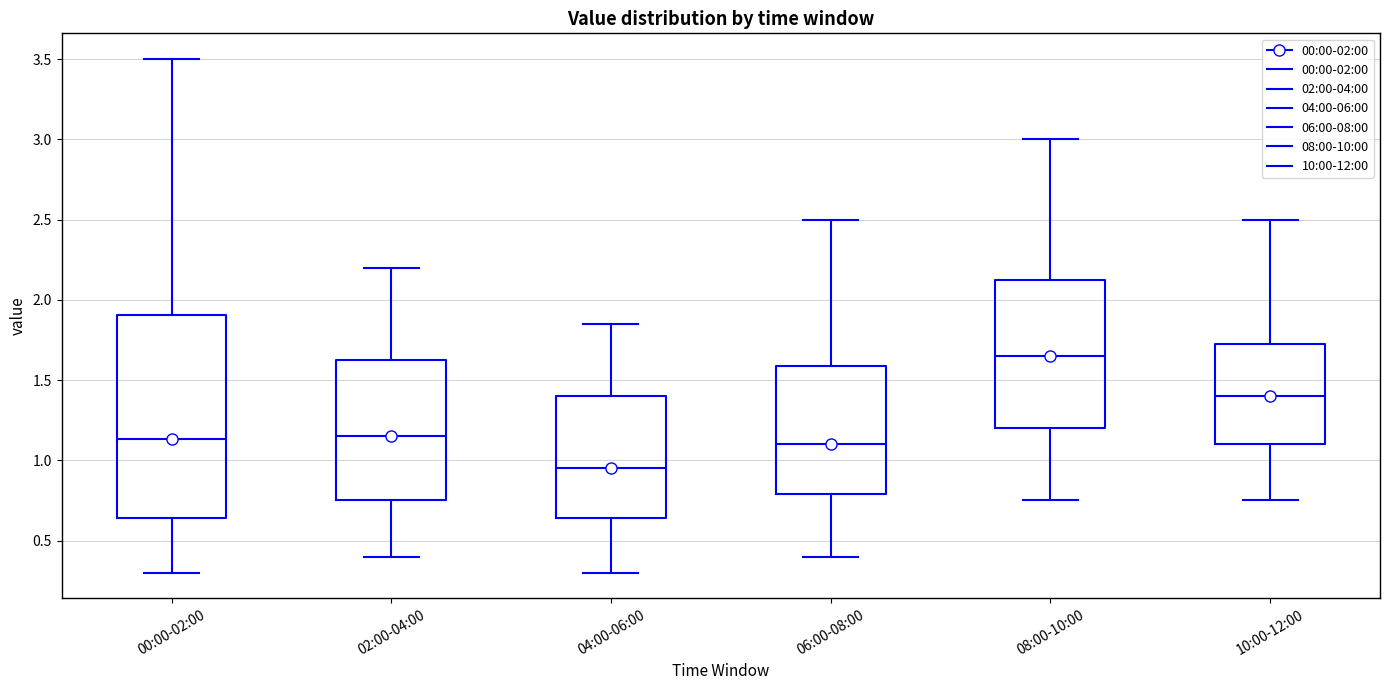

Where does the lower whisker of the box for 04:00-06:00 end on the y-axis? The values are not printed on the chart, so give them approximately, as read against the axis.

0.30